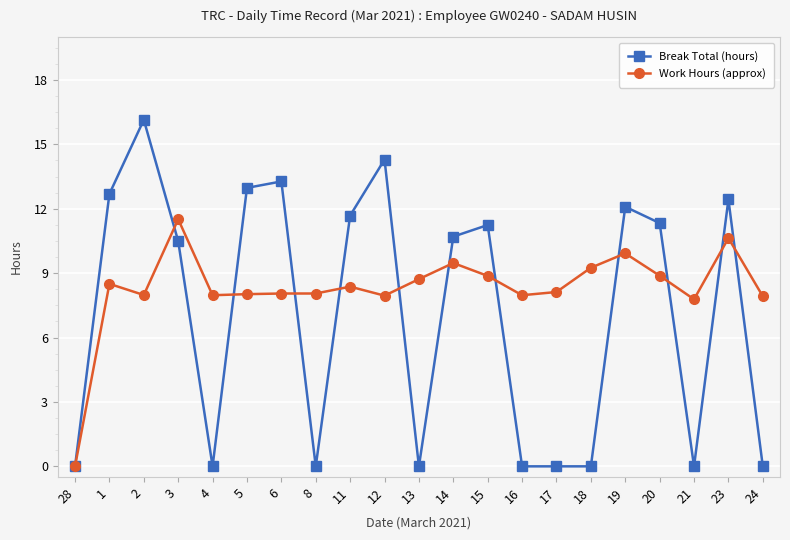

Does the chart have visible grid lines?

Yes